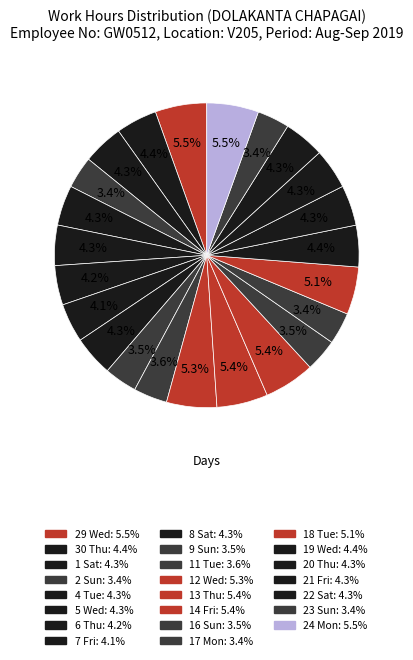

True or false: 21 Fri accounts for 4% of the total.

True